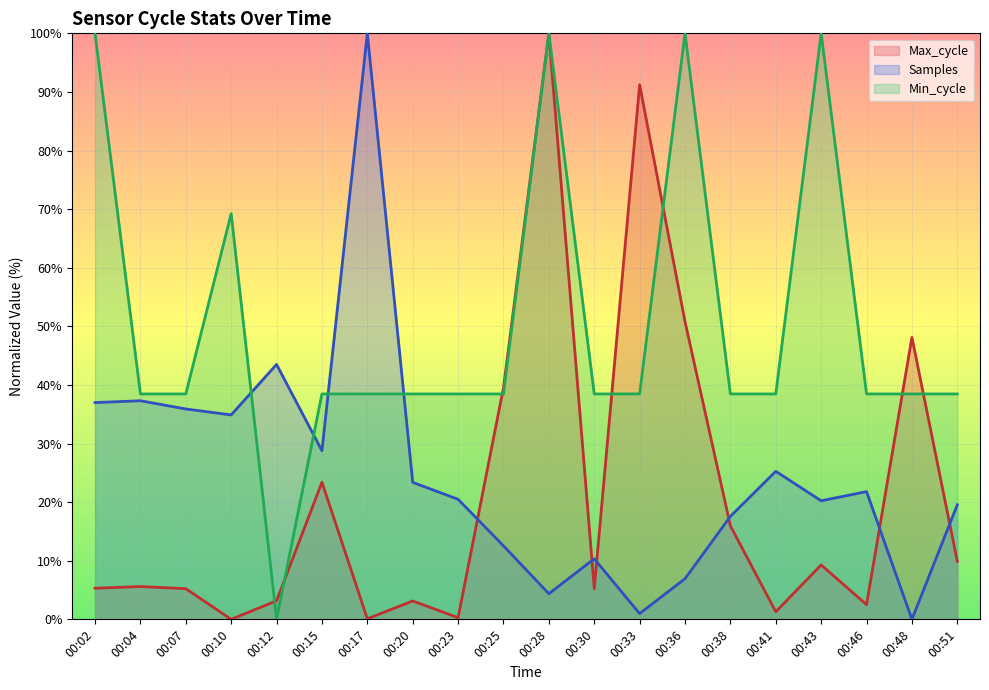

Reading left to right, extract all data points from this chart.

Max_cycle (line): 00:02=5.3	00:04=5.6	00:07=5.2	00:10=0.0	00:12=3.2	00:15=23.4	00:17=0.1	00:20=3.1	00:23=0.3	00:25=39.5	00:28=100.0	00:30=5.2	00:33=91.2	00:36=50.8	00:38=15.9	00:41=1.3	00:43=9.3	00:46=2.5	00:48=48.1	00:51=9.9
Samples (line): 00:02=37.0	00:04=37.3	00:07=35.9	00:10=34.9	00:12=43.5	00:15=28.8	00:17=100.0	00:20=23.4	00:23=20.5	00:25=12.5	00:28=4.4	00:30=10.3	00:33=1.0	00:36=6.9	00:38=17.6	00:41=25.3	00:43=20.2	00:46=21.8	00:48=0.0	00:51=19.5
Min_cycle (line): 00:02=100.0	00:04=38.5	00:07=38.5	00:10=69.2	00:12=0.0	00:15=38.5	00:17=38.5	00:20=38.5	00:23=38.5	00:25=38.5	00:28=100.0	00:30=38.5	00:33=38.5	00:36=100.0	00:38=38.5	00:41=38.5	00:43=100.0	00:46=38.5	00:48=38.5	00:51=38.5